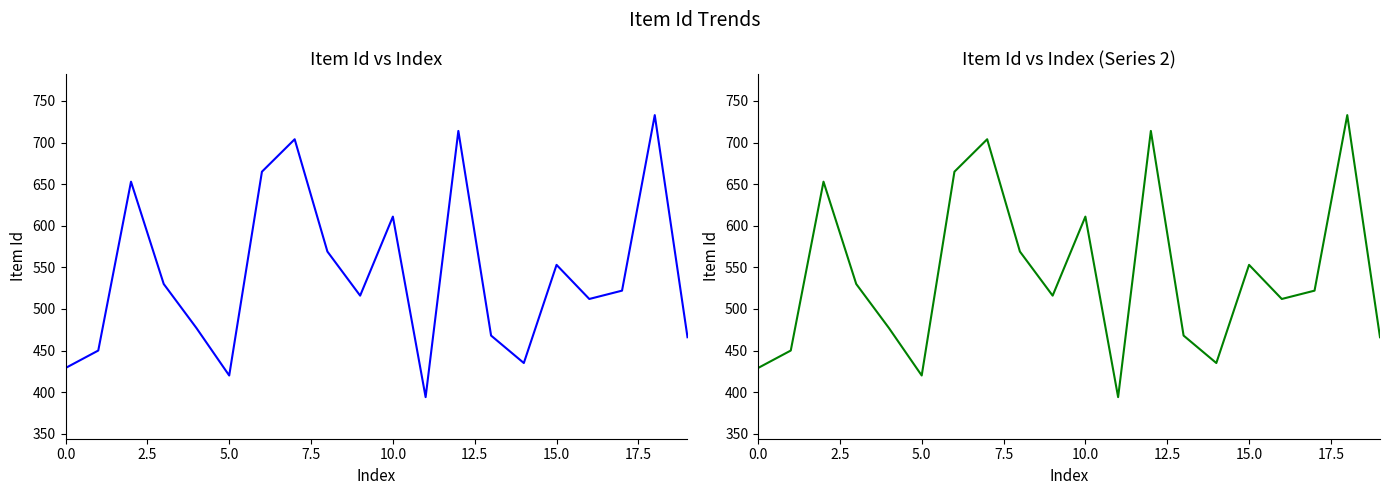

What is the greatest value displayed?

733